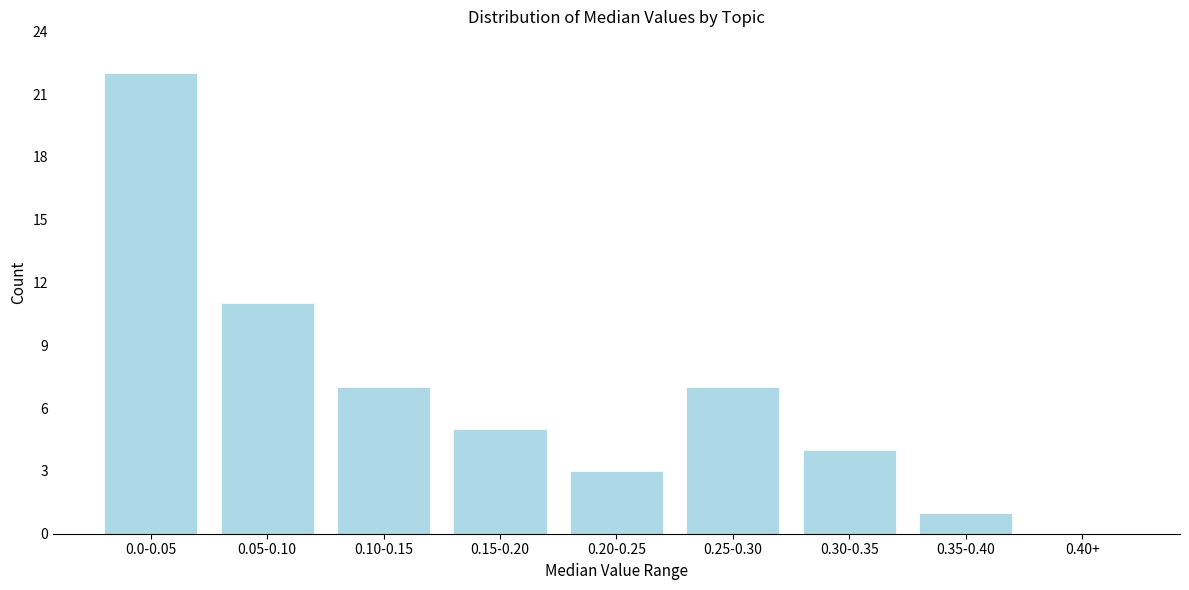

Reading left to right, transcribe all the data shown in this chart.

0.0-0.05=22	0.05-0.10=11	0.10-0.15=7	0.15-0.20=5	0.20-0.25=3	0.25-0.30=7	0.30-0.35=4	0.35-0.40=1	0.40+=0